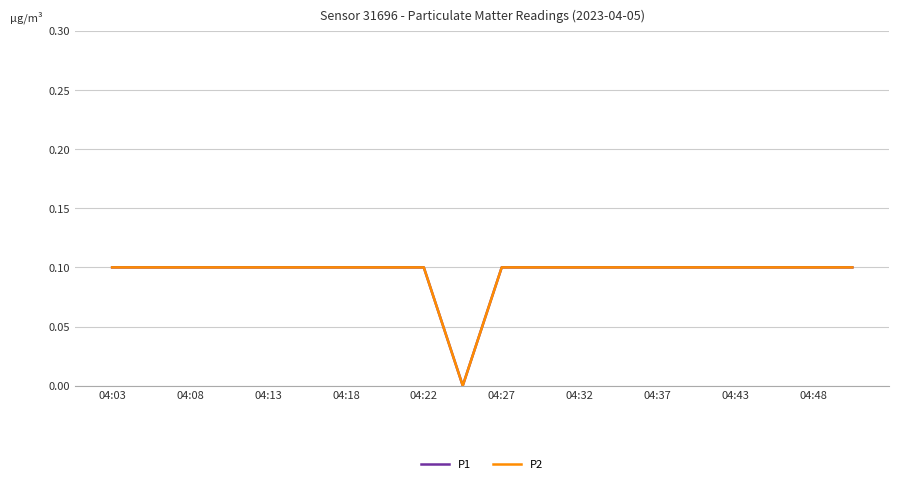

Does the chart have visible grid lines?

Yes